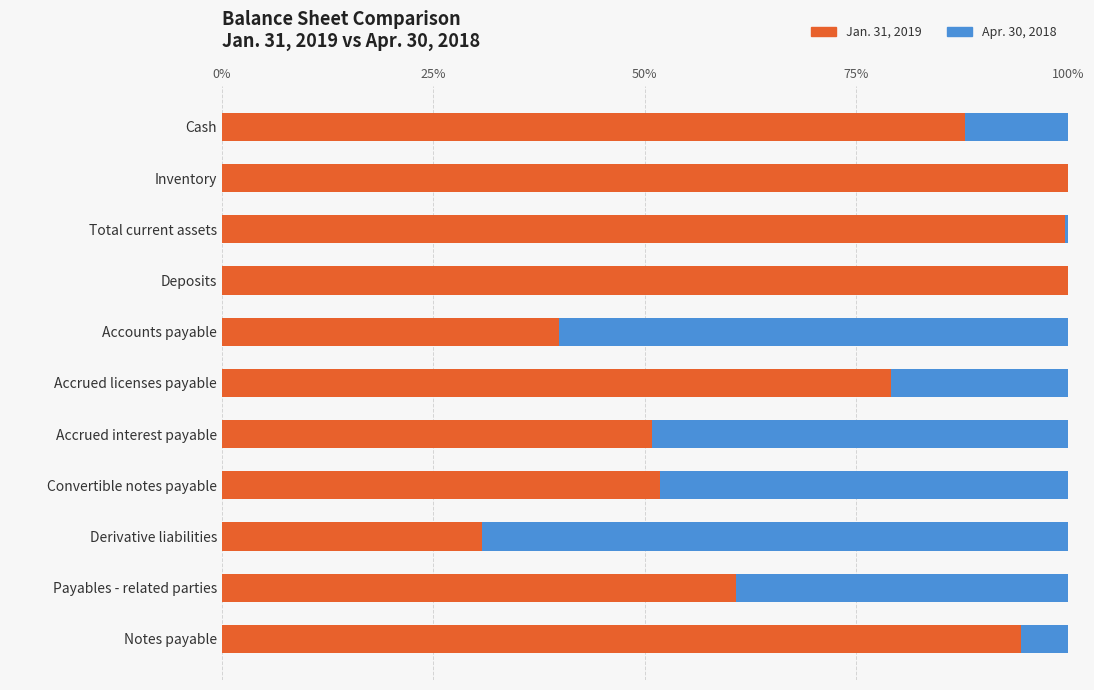

The Jan. 31, 2019 series shows 94.5 at Notes payable. True or false?

True